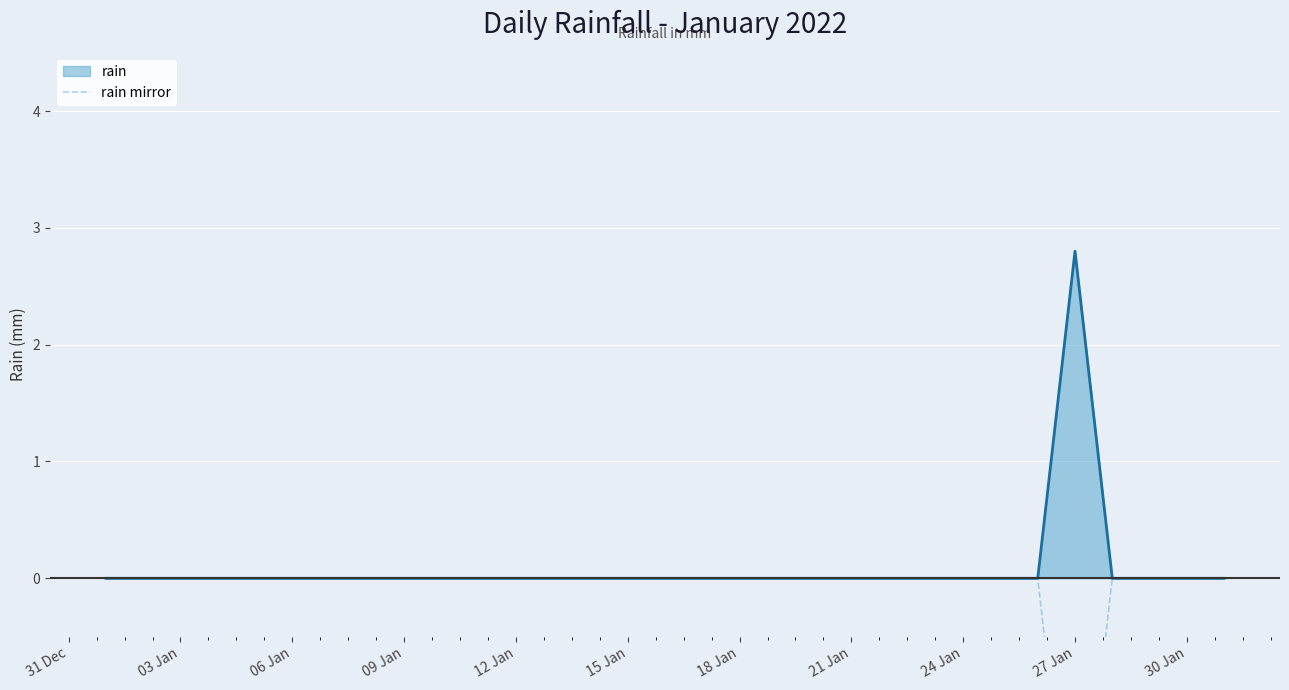

Which category has the highest value in the rain series?

27 Jan